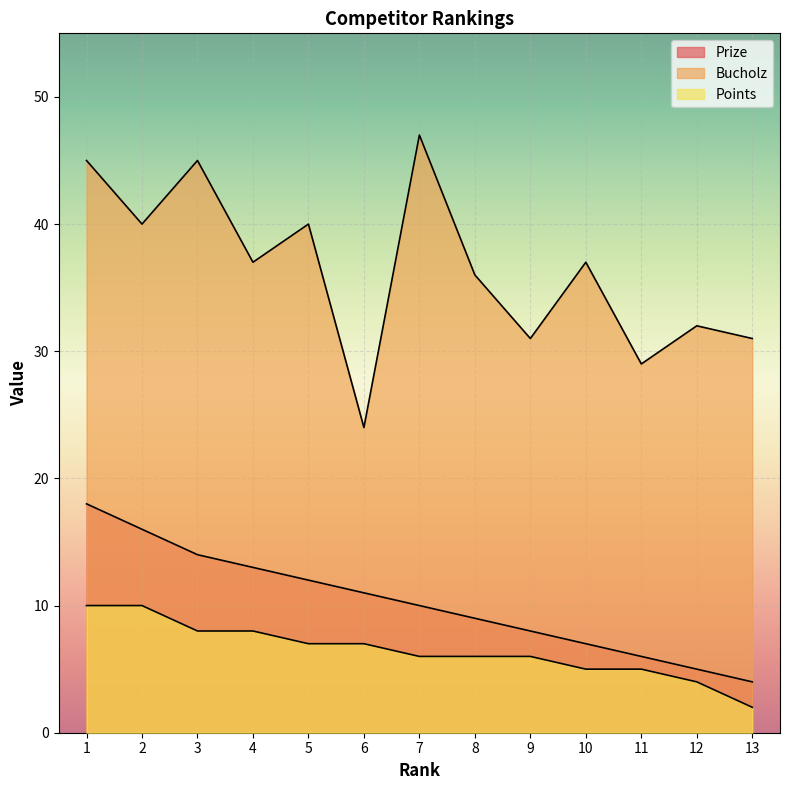

True or false: Points and Prize cross at least once.

False